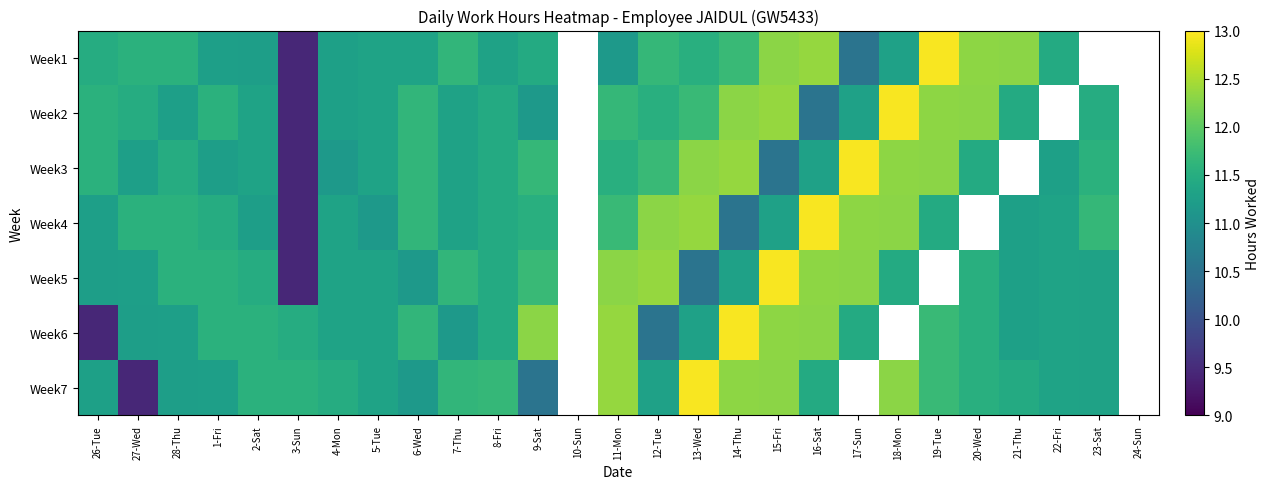

Where does the Week7 series first go above 11?

26-Tue